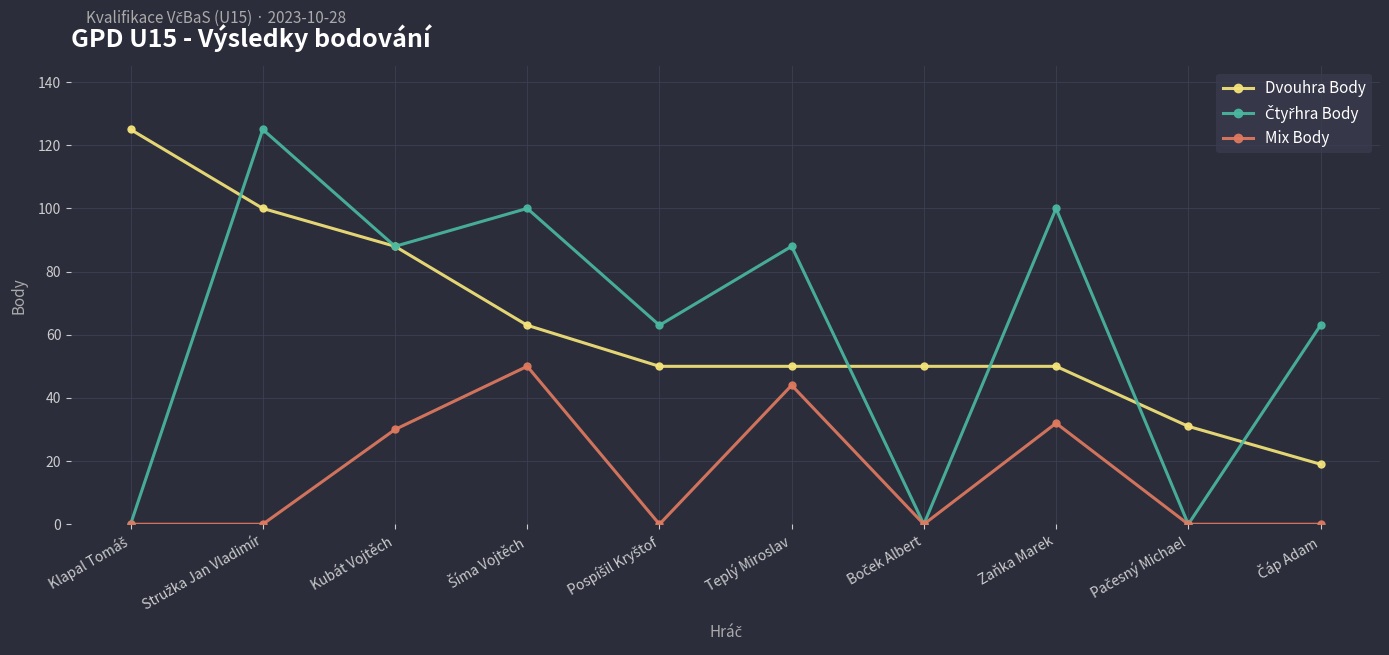

What is the spread (max minus min) of values at Kubát Vojtěch?

58